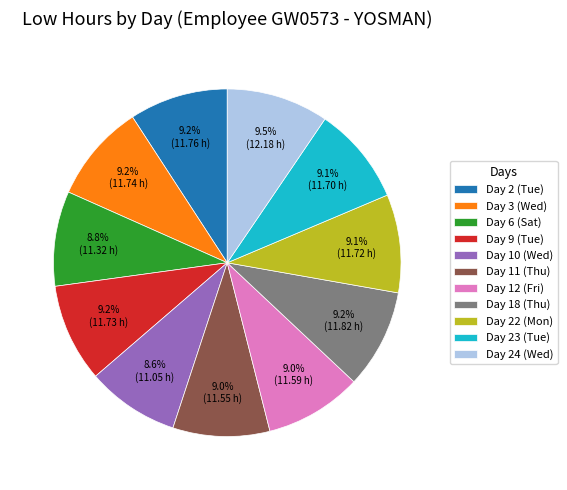

Count the number of slices in the pie.

11